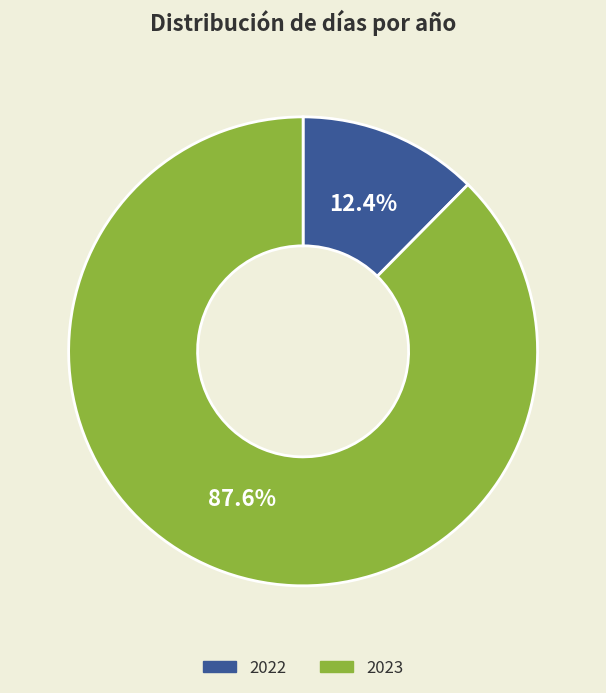

What percentage is NOT represented by 2022?

87.6%